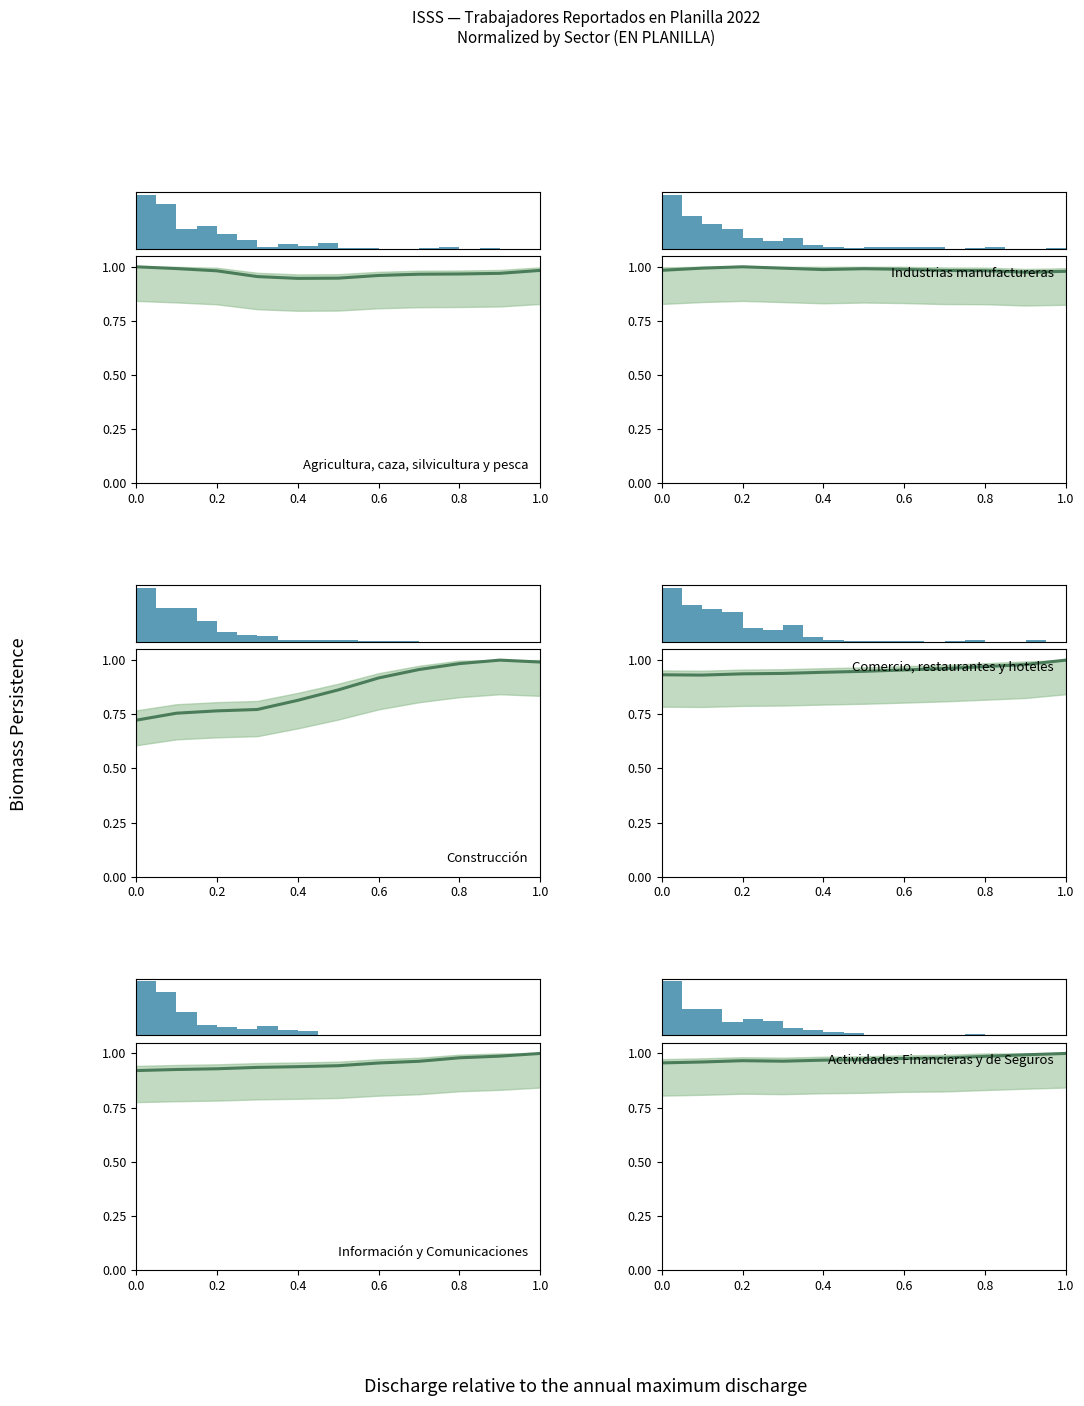

What is the difference between the highest and lowest values at 0.8?

0.2